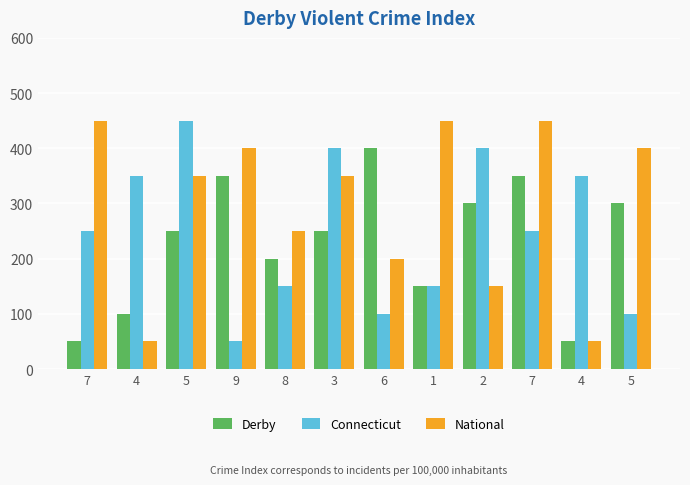

True or false: National has a value of 161 at 5.

False